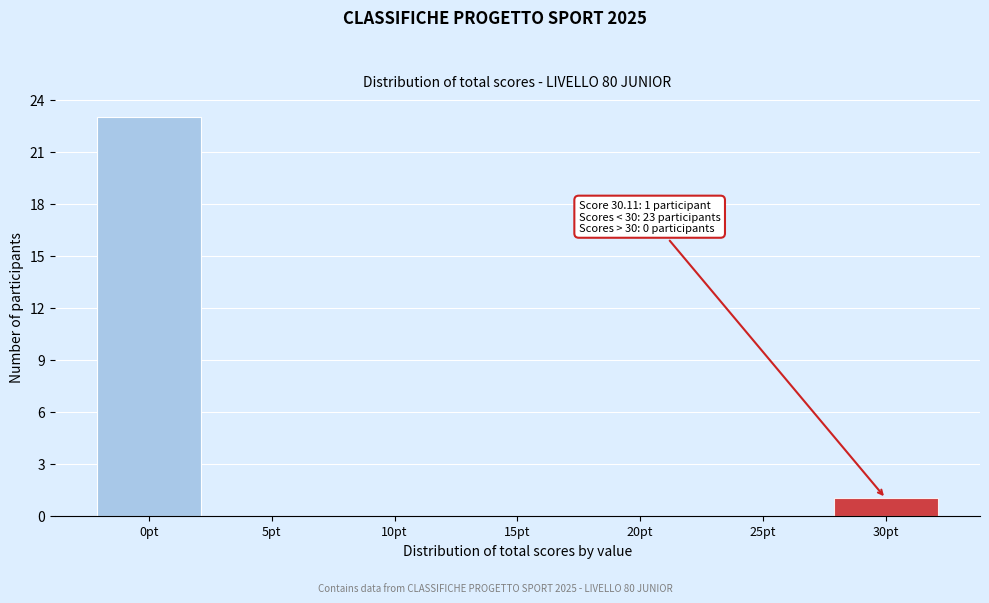

Reading left to right, extract all data points from this chart.

0pt=23	5pt=0	10pt=0	15pt=0	20pt=0	25pt=0	30pt=1